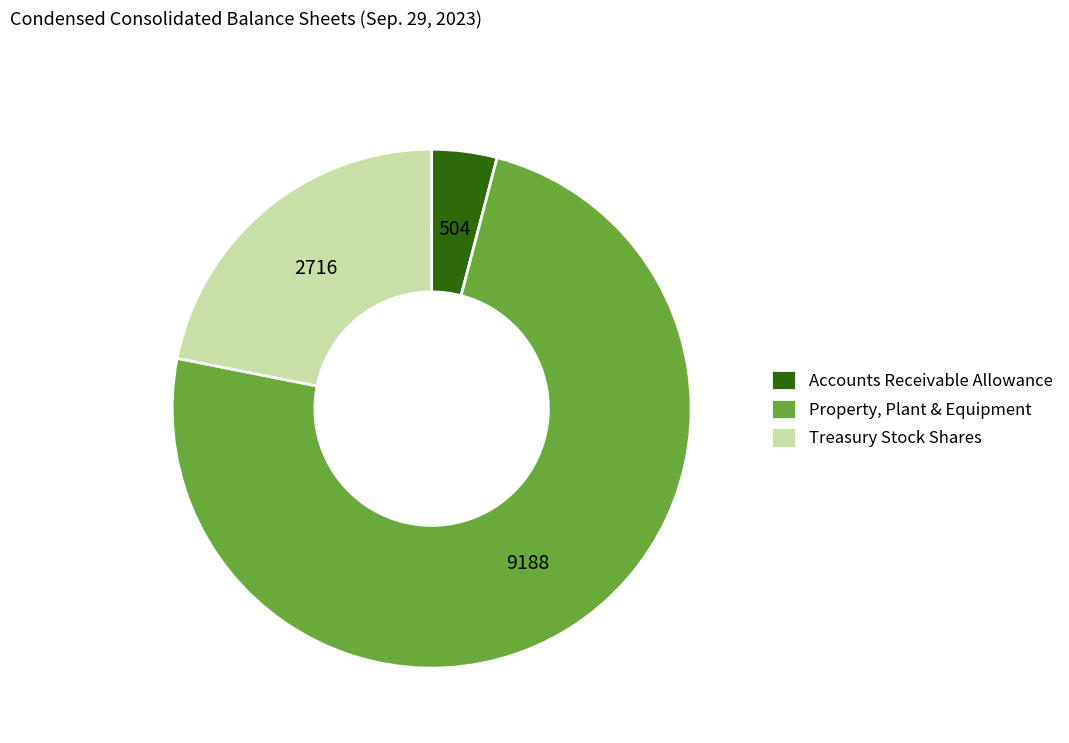

Does Property, Plant & Equipment represent more than half of the total?

Yes